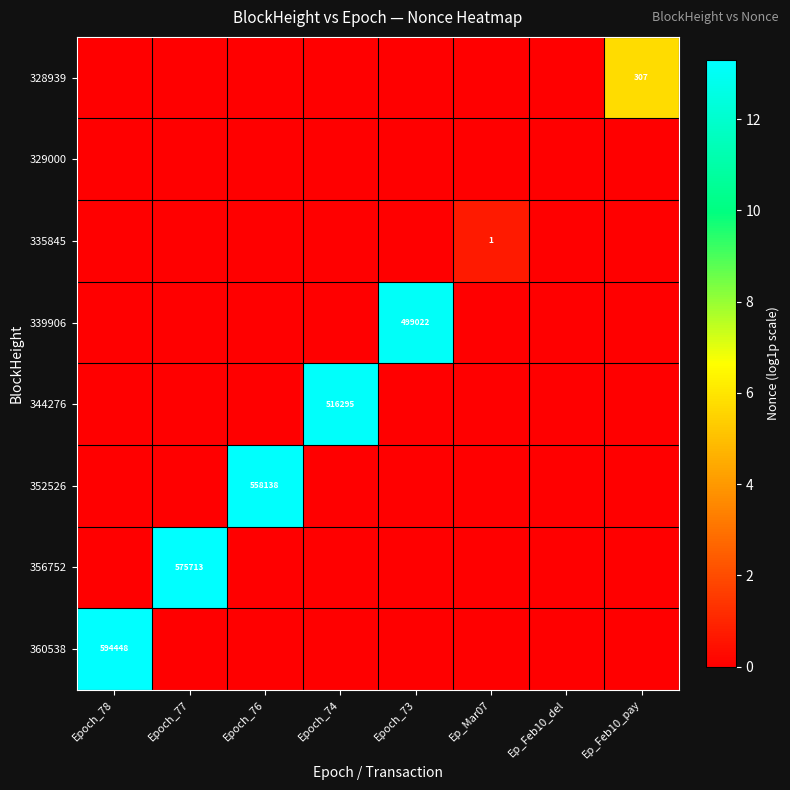

Is it true that 352526 equals -4.6 at Epoch_78?

False